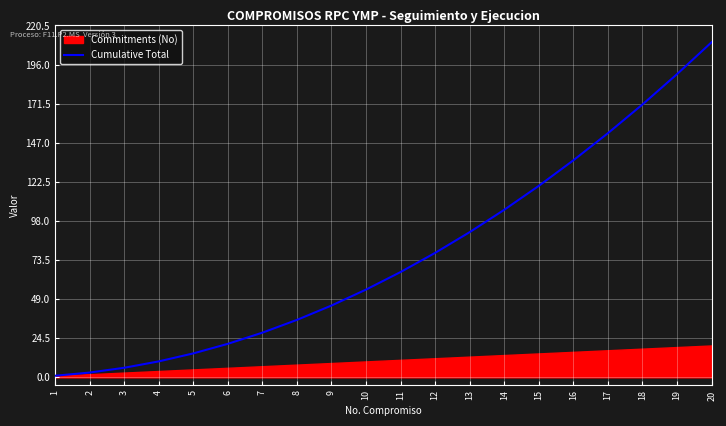

The chart shows a value of 1 at 1. True or false?

True